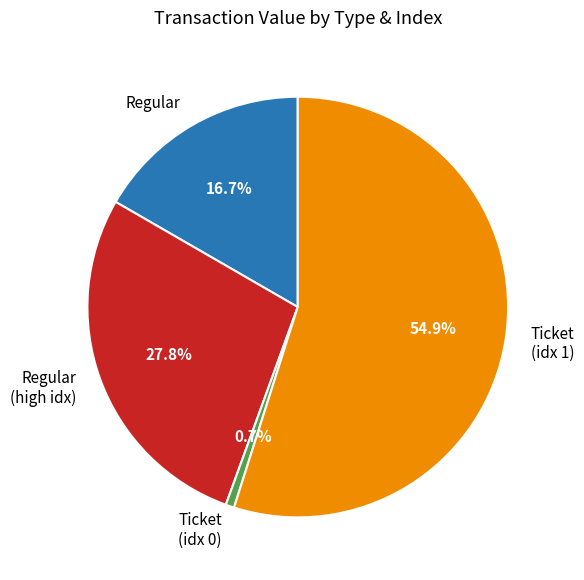

How much of the chart is everything except Ticket (idx 0)?

99.3%